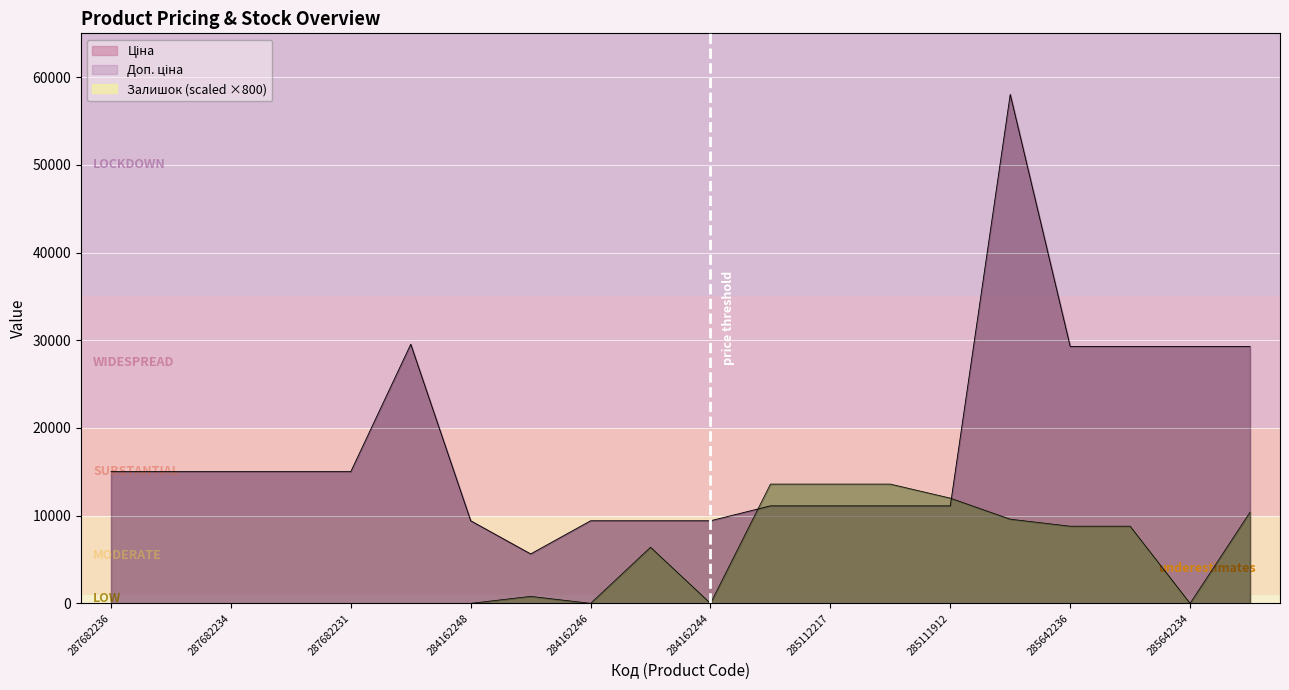

What is the spread (max minus min) of values at 287682234?

15019.2